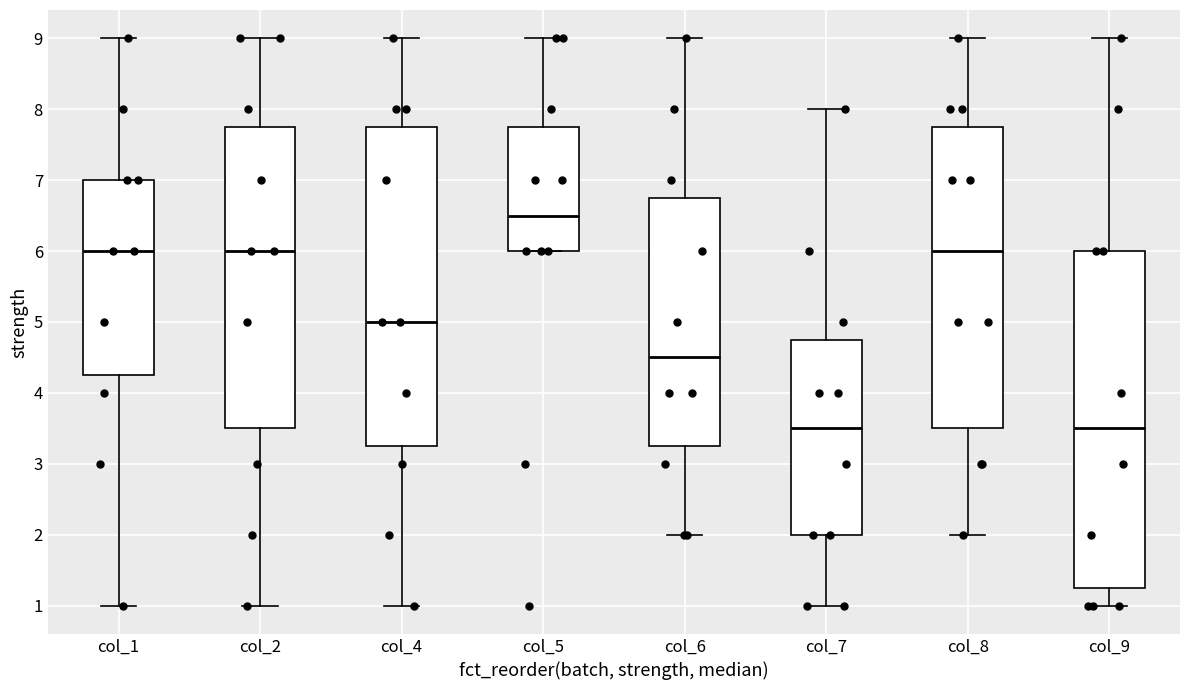

Reading left to right, read every box against the y-axis: the position of its median line, the range the box covers, and the ends of its whiskers. The values are not printed on the chart, so give them approximately, as read against the axis.

col_1: median 6.0, box 4.3 to 7.0, whiskers 1.0 to 9.0
col_2: median 6.0, box 3.5 to 7.8, whiskers 1.0 to 9.0
col_4: median 5.0, box 3.3 to 7.8, whiskers 1.0 to 9.0
col_5: median 6.5, box 6.0 to 7.8, whiskers 6.0 to 9.0
col_6: median 4.5, box 3.3 to 6.8, whiskers 2.0 to 9.0
col_7: median 3.5, box 2.0 to 4.8, whiskers 1.0 to 8.0
col_8: median 6.0, box 3.5 to 7.8, whiskers 2.0 to 9.0
col_9: median 3.5, box 1.3 to 6.0, whiskers 1.0 to 9.0